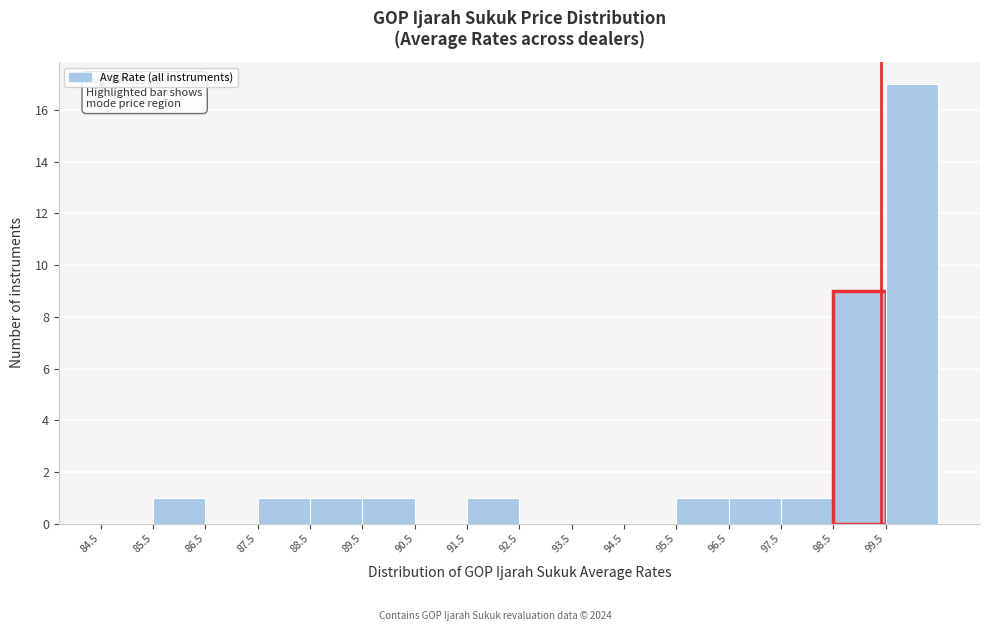

Which range on the x-axis has the tallest bar?

99.5 to 100.5